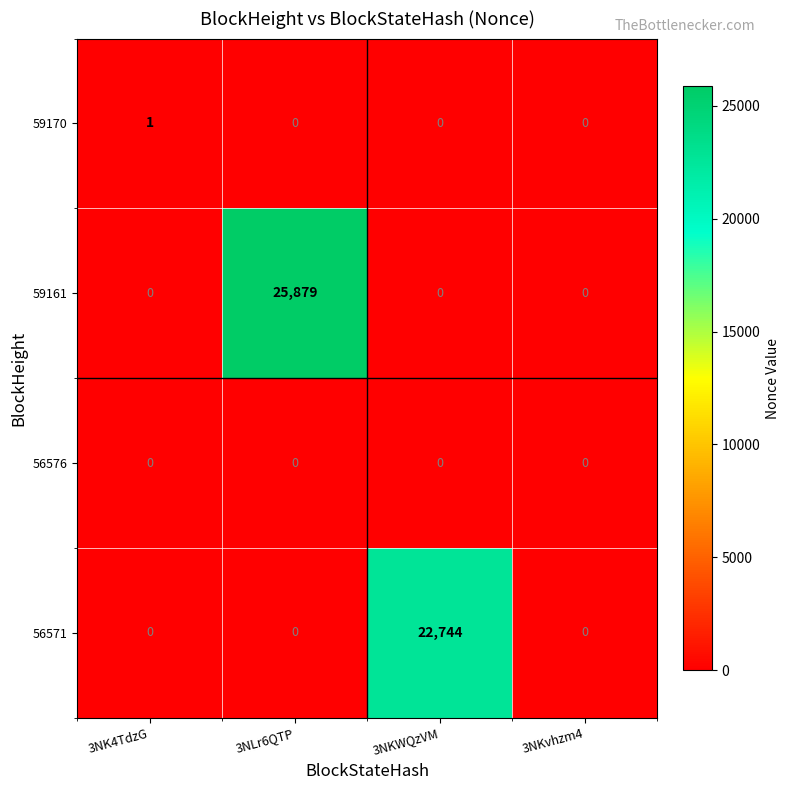

At how many categories does at least one series exceed 22847?

1